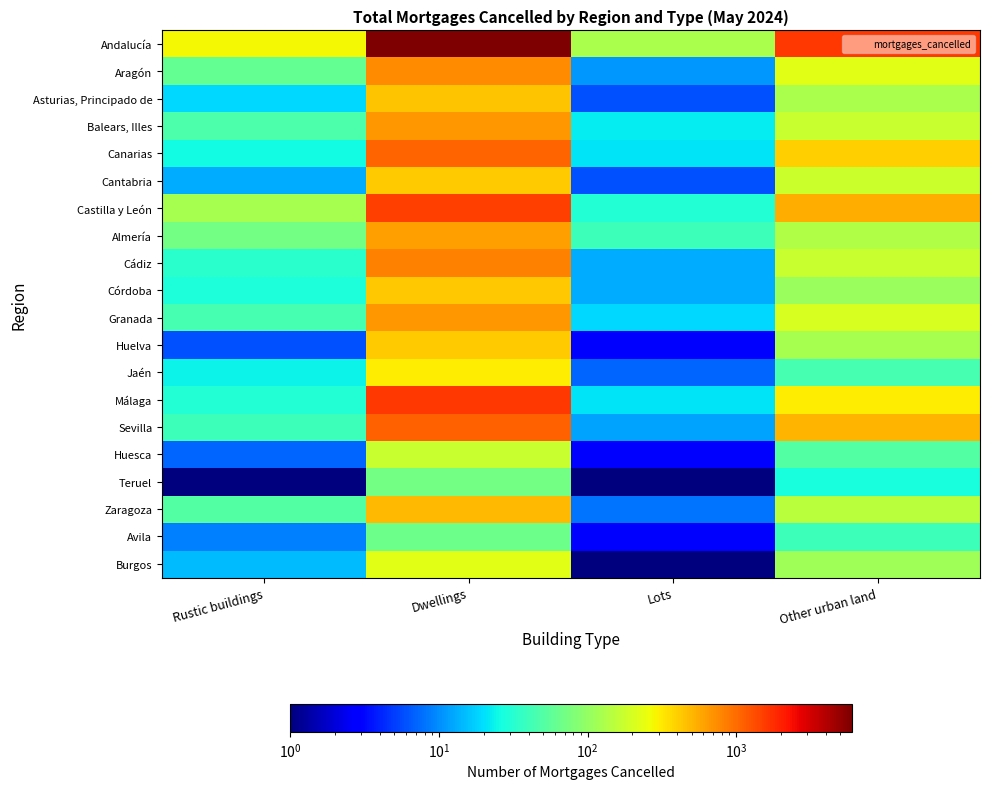

Reading right to left, extract all data points from this chart.

Andalucía: Other urban land=1597.0	Lots=128.0	Dwellings=5972.0	Rustic buildings=277.0
Aragón: Other urban land=229.0	Lots=11.0	Dwellings=741.0	Rustic buildings=59.0
Asturias, Principado de: Other urban land=125.0	Lots=6.0	Dwellings=444.0	Rustic buildings=19.0
Balears, Illes: Other urban land=174.0	Lots=22.0	Dwellings=667.0	Rustic buildings=48.0
Canarias: Other urban land=407.0	Lots=21.0	Dwellings=1074.0	Rustic buildings=26.0
Cantabria: Other urban land=180.0	Lots=6.0	Dwellings=414.0	Rustic buildings=13.0
Castilla y León: Other urban land=551.0	Lots=30.0	Dwellings=1523.0	Rustic buildings=123.0
Almería: Other urban land=136.0	Lots=40.0	Dwellings=625.0	Rustic buildings=72.0
Cádiz: Other urban land=171.0	Lots=13.0	Dwellings=829.0	Rustic buildings=33.0
Córdoba: Other urban land=108.0	Lots=13.0	Dwellings=429.0	Rustic buildings=28.0
Granada: Other urban land=201.0	Lots=19.0	Dwellings=658.0	Rustic buildings=44.0
Huelva: Other urban land=121.0	Lots=3.0	Dwellings=413.0	Rustic buildings=6.0
Jaén: Other urban land=44.0	Lots=7.0	Dwellings=311.0	Rustic buildings=24.0
Málaga: Other urban land=308.0	Lots=21.0	Dwellings=1609.0	Rustic buildings=30.0
Sevilla: Other urban land=508.0	Lots=12.0	Dwellings=1098.0	Rustic buildings=40.0
Huesca: Other urban land=51.0	Lots=3.0	Dwellings=170.0	Rustic buildings=7.0
Teruel: Other urban land=27.0	Lots=0.5	Dwellings=72.0	Rustic buildings=1.0
Zaragoza: Other urban land=151.0	Lots=8.0	Dwellings=499.0	Rustic buildings=51.0
Avila: Other urban land=40.0	Lots=3.0	Dwellings=67.0	Rustic buildings=9.0
Burgos: Other urban land=116.0	Lots=1.0	Dwellings=228.0	Rustic buildings=15.0